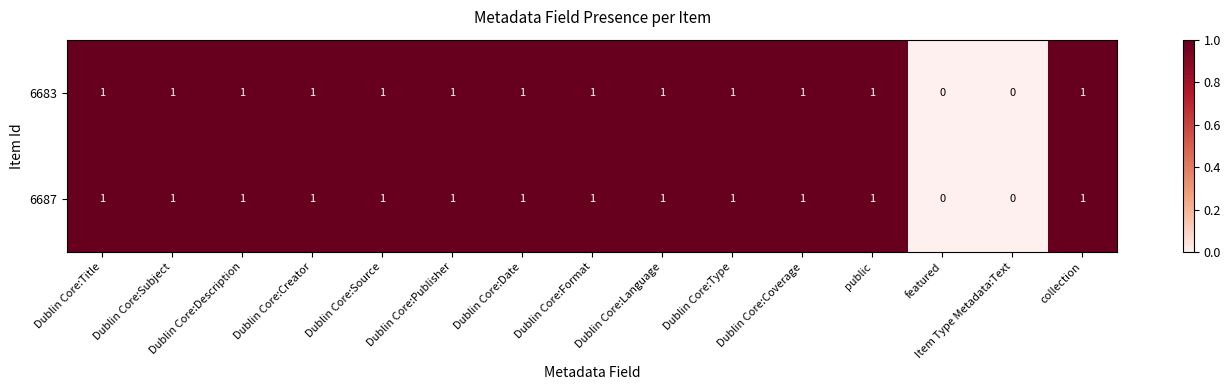

What is the sum of all 6687 values?

13